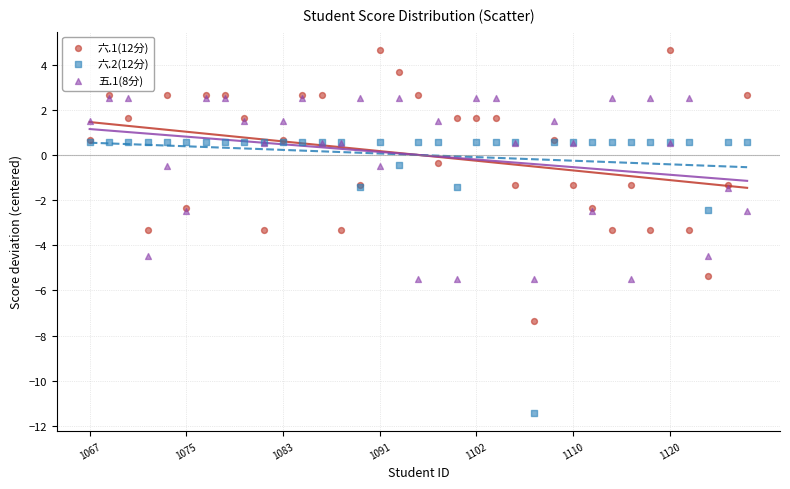

What are all the series names shown in the legend?

六.1(12分), 六.2(12分), 五.1(8分)